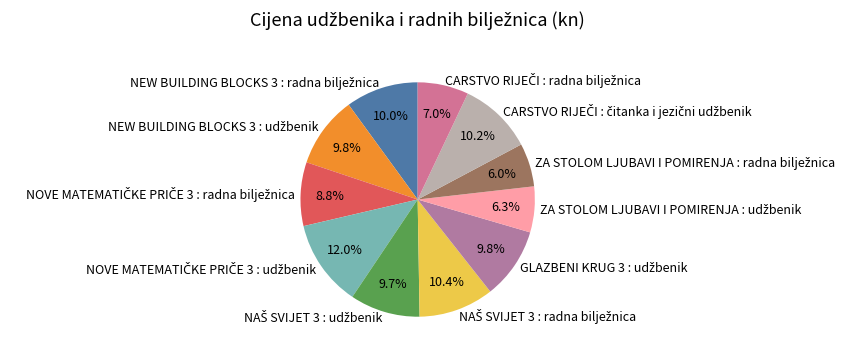

Is there any slice that represents more than half of the pie?

No